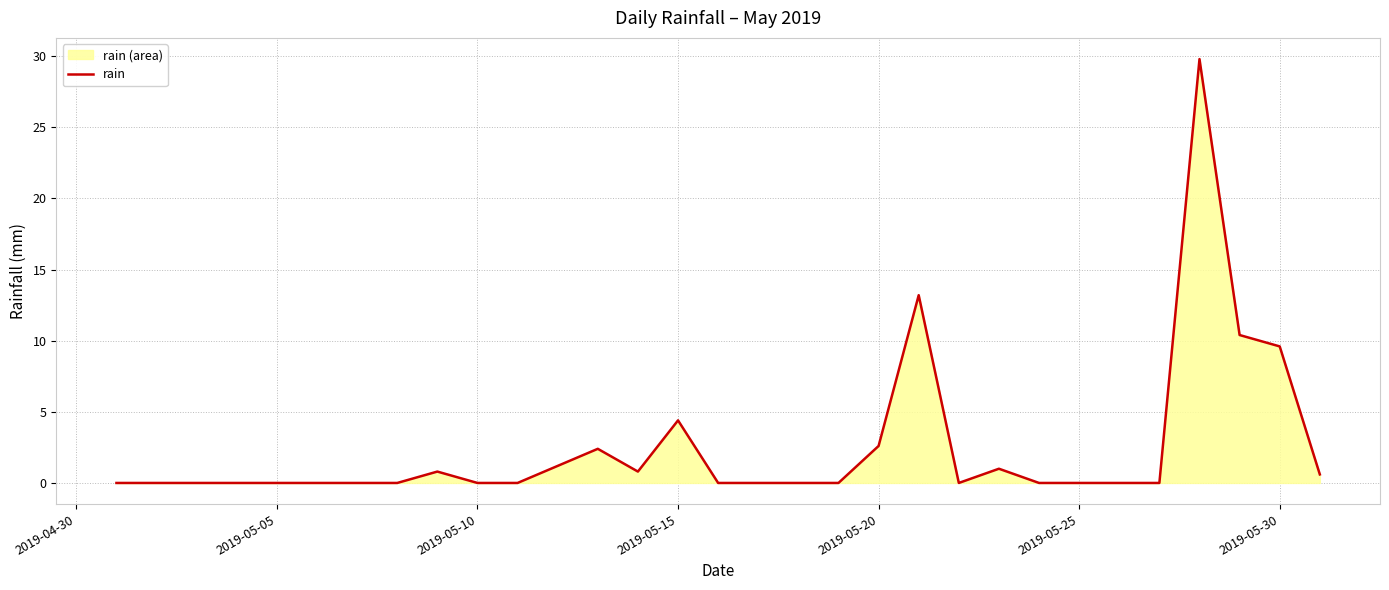

Count the number of data series in this chart.

1